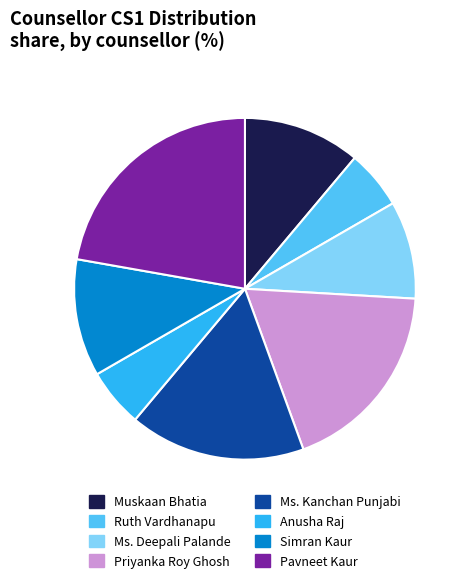

Is Ms. Kanchan Punjabi the majority of the pie?

No